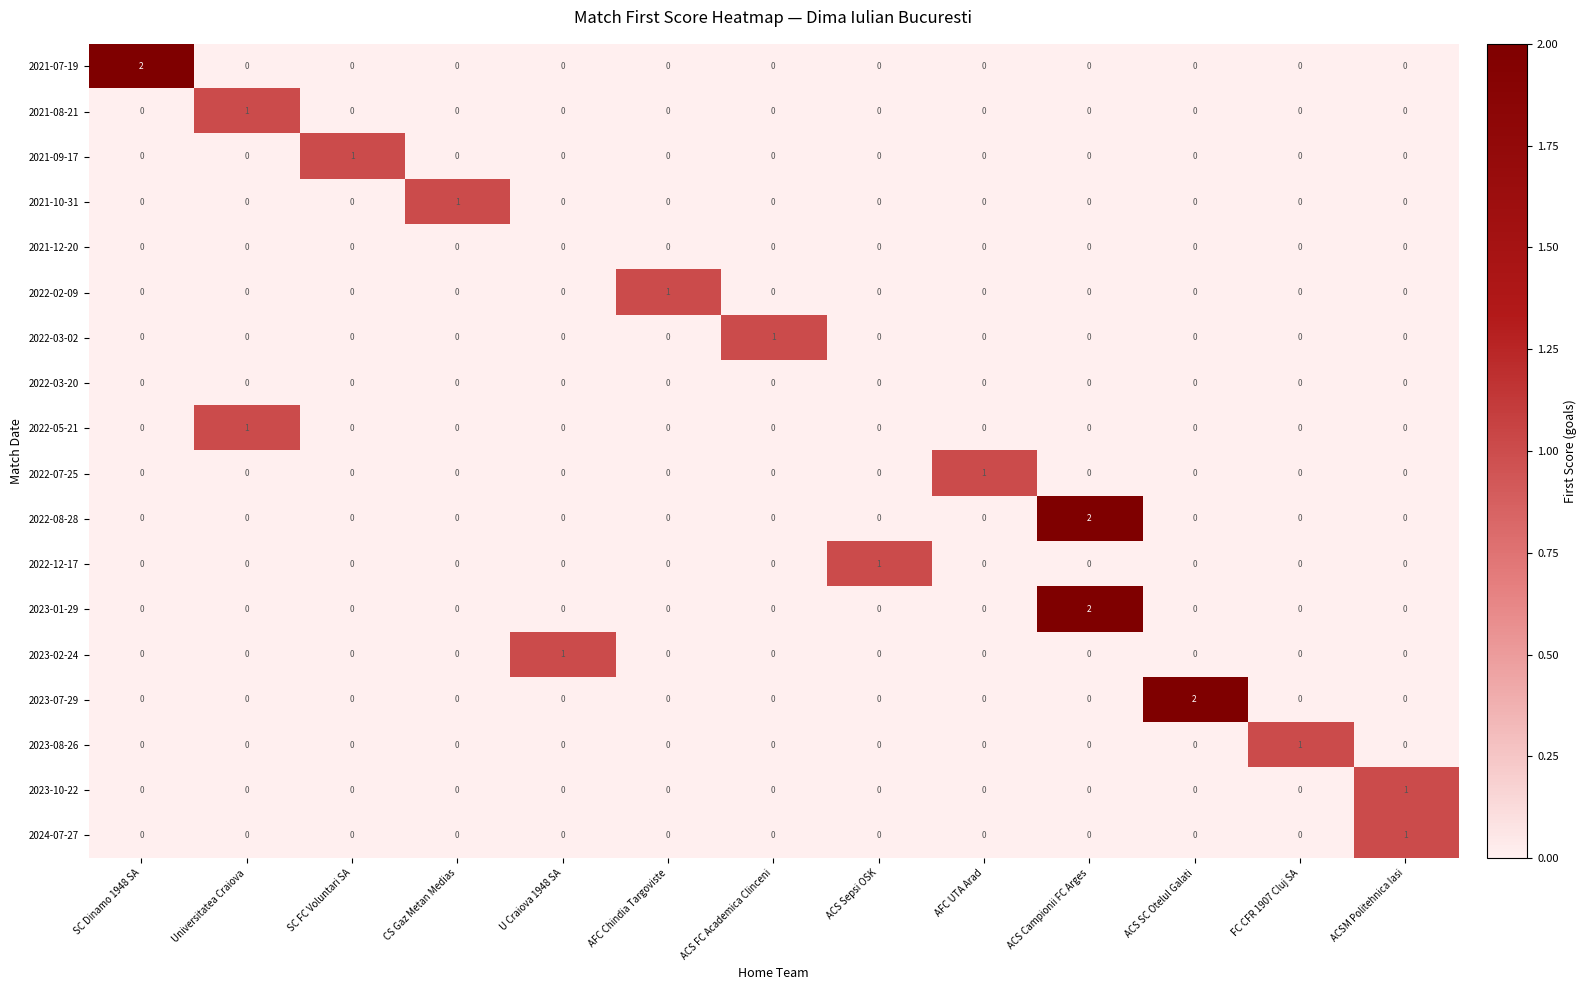

Which category has the highest value in the 2022-05-21 series?

Universitatea Craiova